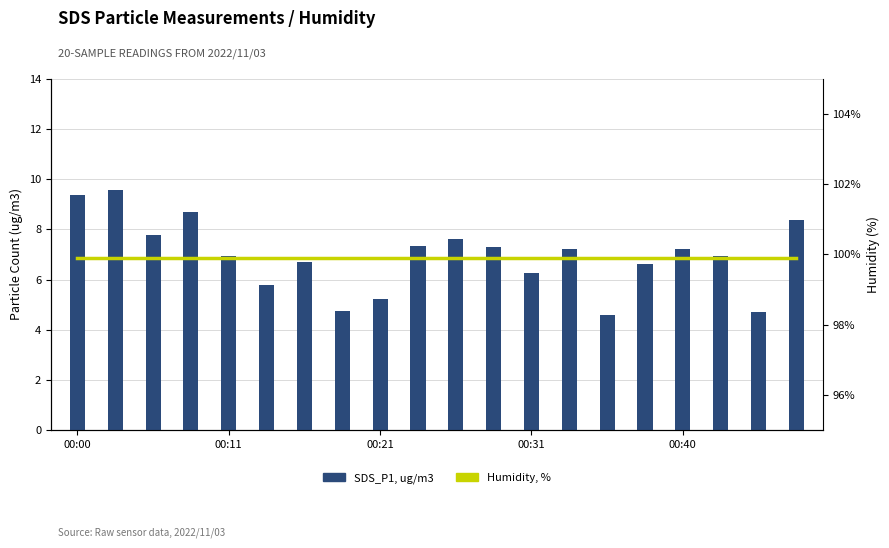

The value of SDS_P1, ug/m3 at 00:11 is 11.6. True or false?

False